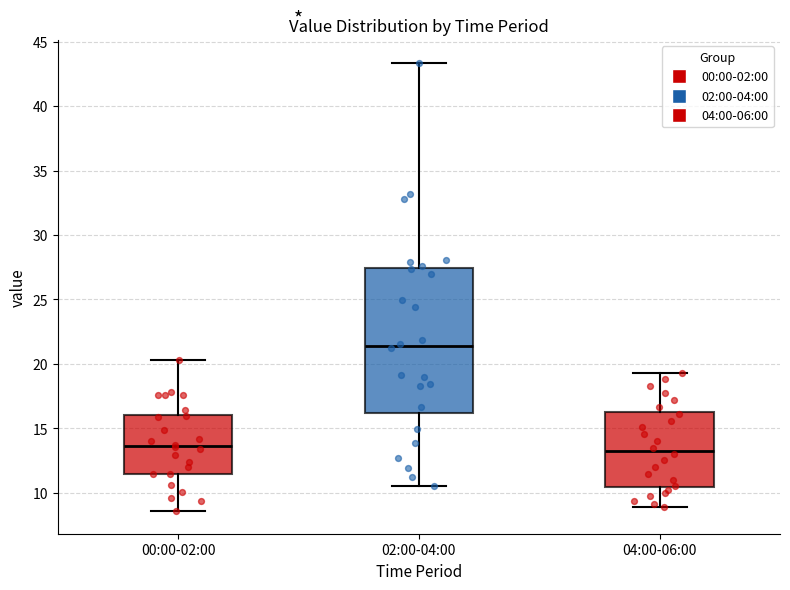

Which box is the tallest, from its lower edge to its upper edge?

02:00-04:00